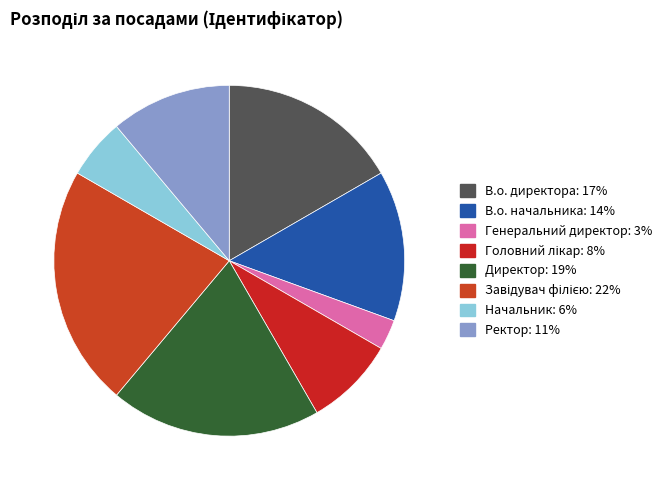

To the nearest percent, what is the combined percentage of Начальник and В.о. директора?

22%